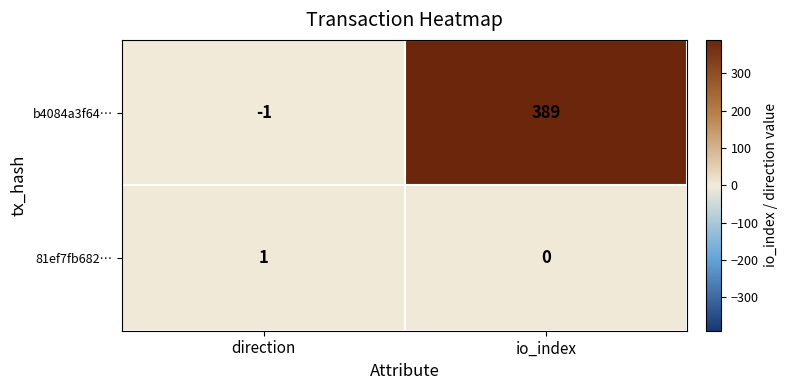

What is the highest value of the b4084a3f64… series?

389